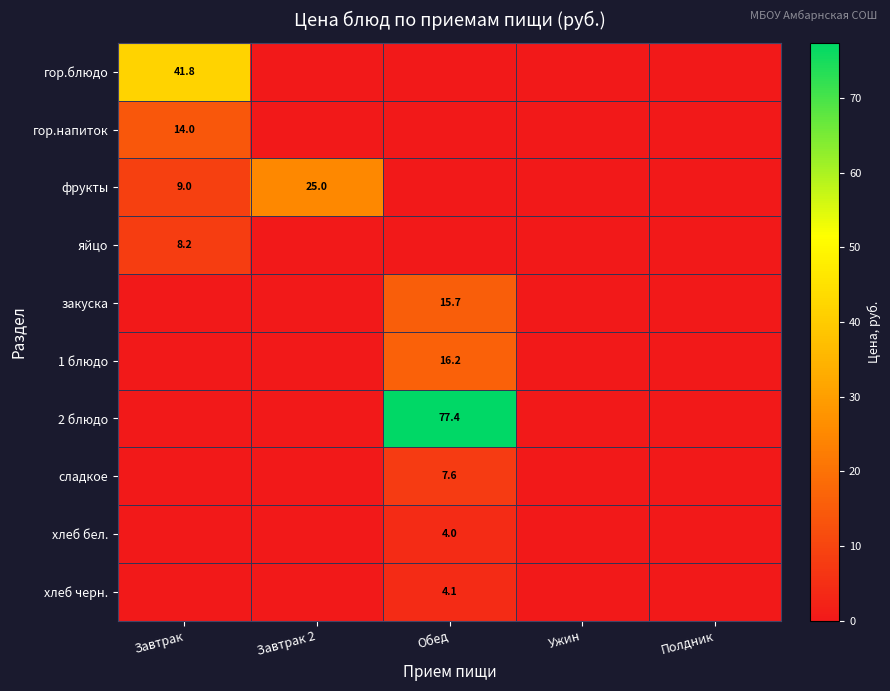

True or false: фрукты has a value of 9.0 at Завтрак.

True